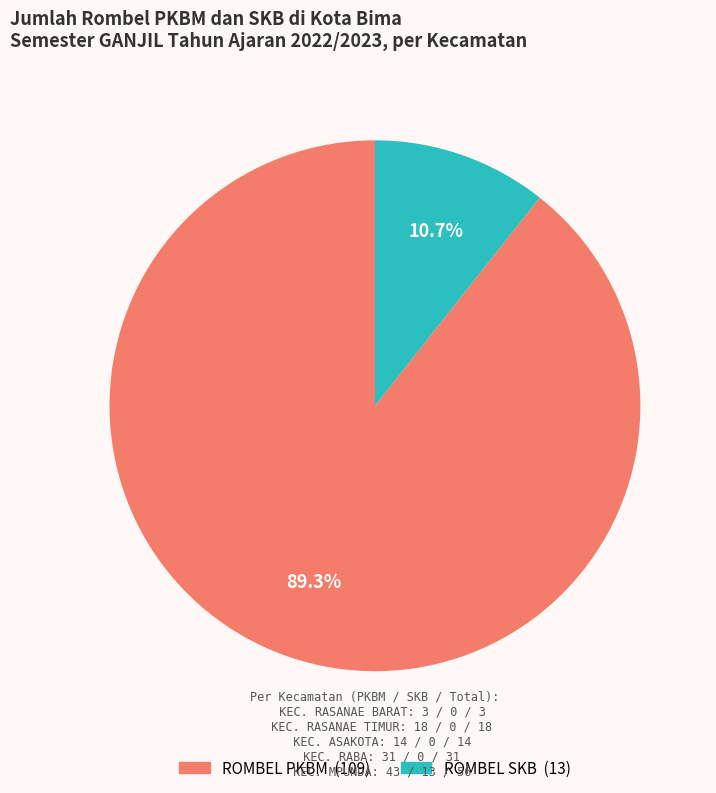

Is there any slice that represents more than half of the pie?

Yes